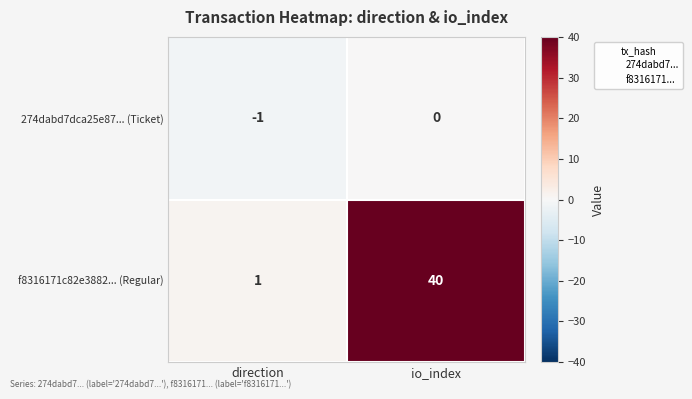

Read the f8316171c82e3882... (Regular) value at io_index.

40